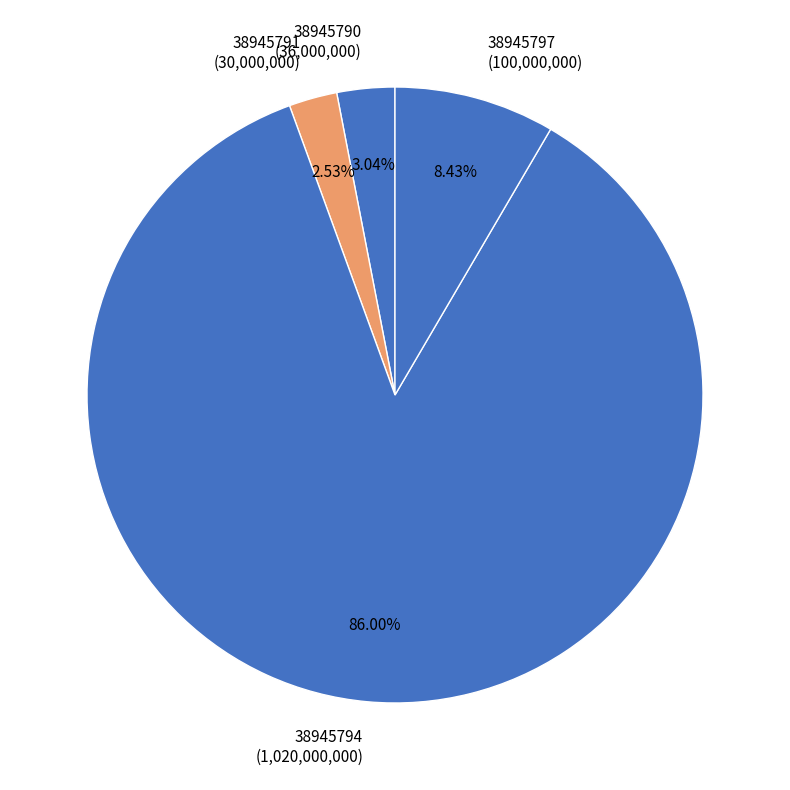

To the nearest percent, what portion does 38945791 represent?

3%